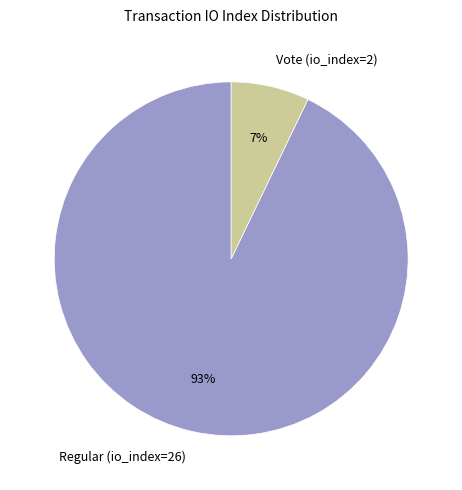

Is there a majority slice in this chart?

Yes